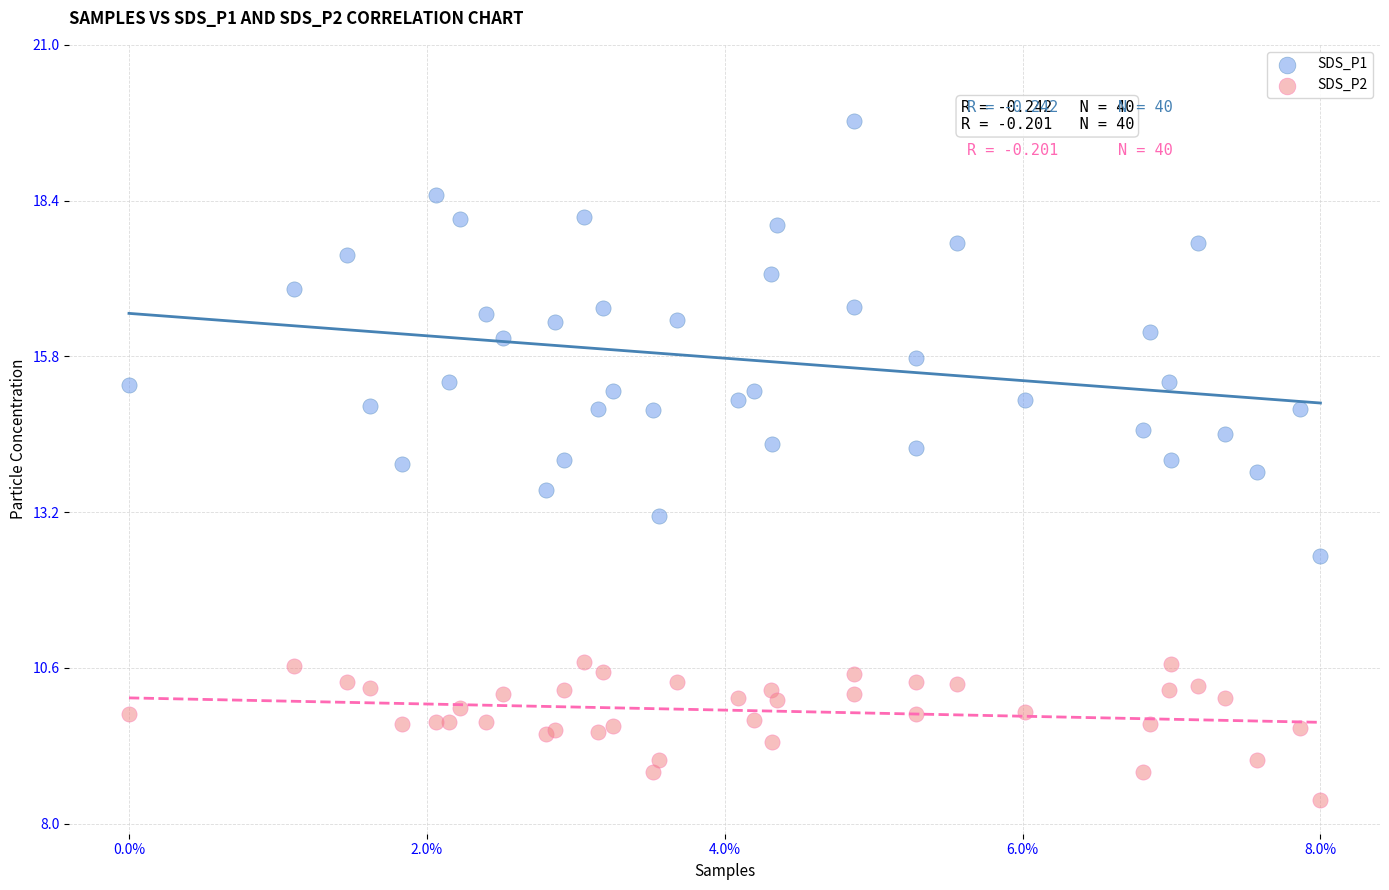

Which series has the largest Y range (max minus min)?

SDS_P1